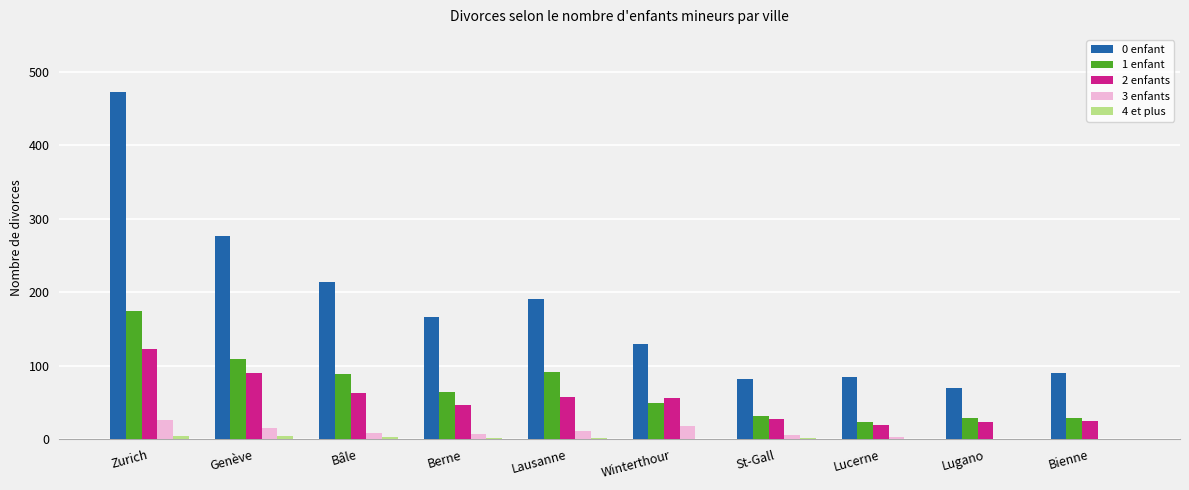

The value of 0 enfant at Bienne is 20. True or false?

False